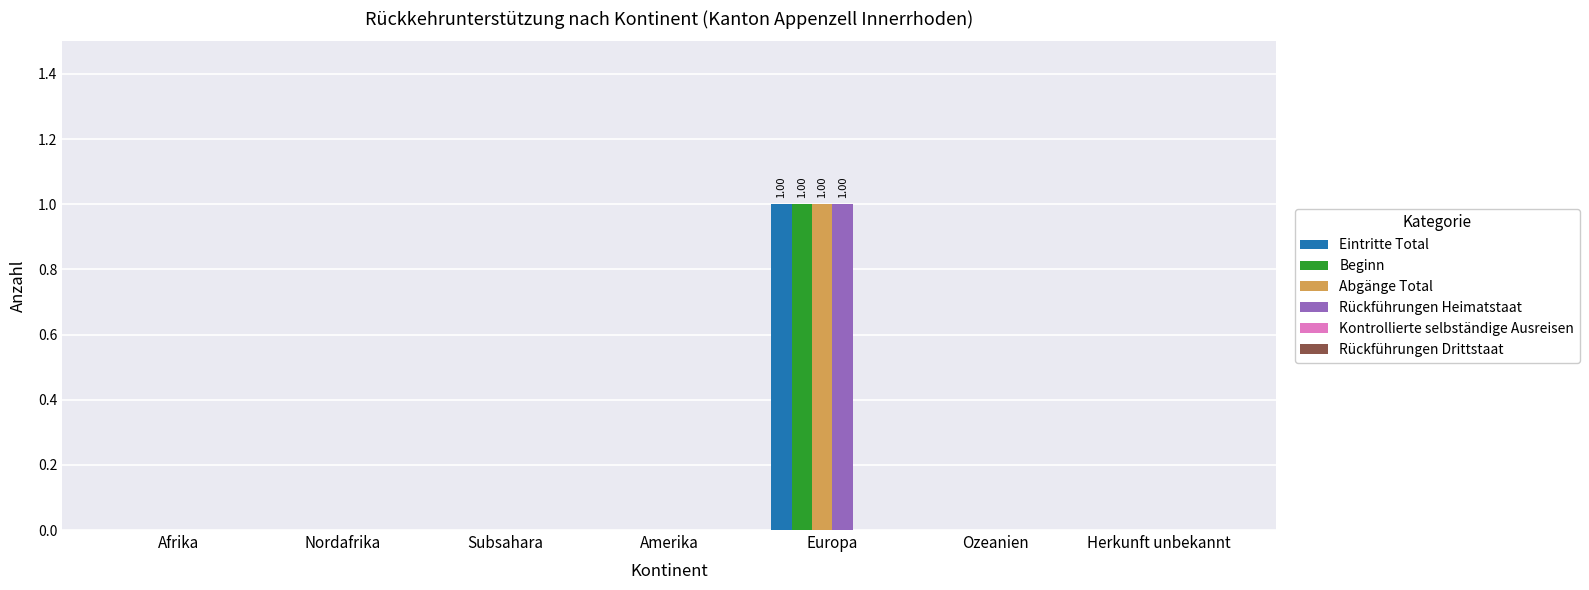

True or false: Beginn has a value of 0 at Ozeanien.

True